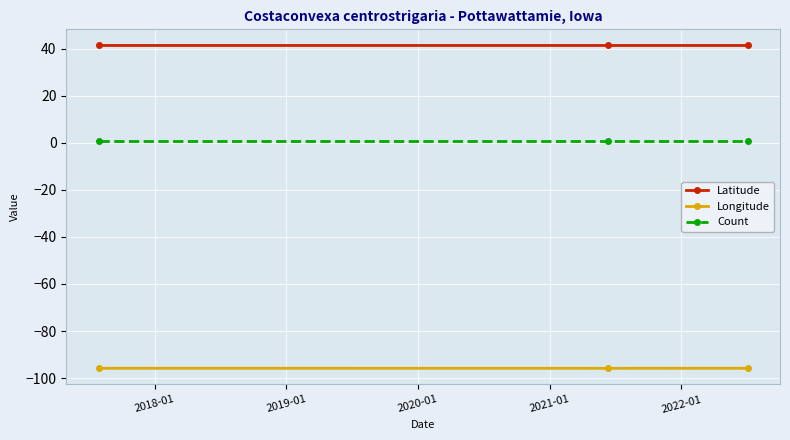

What is the minimum value shown in the chart?

-95.9